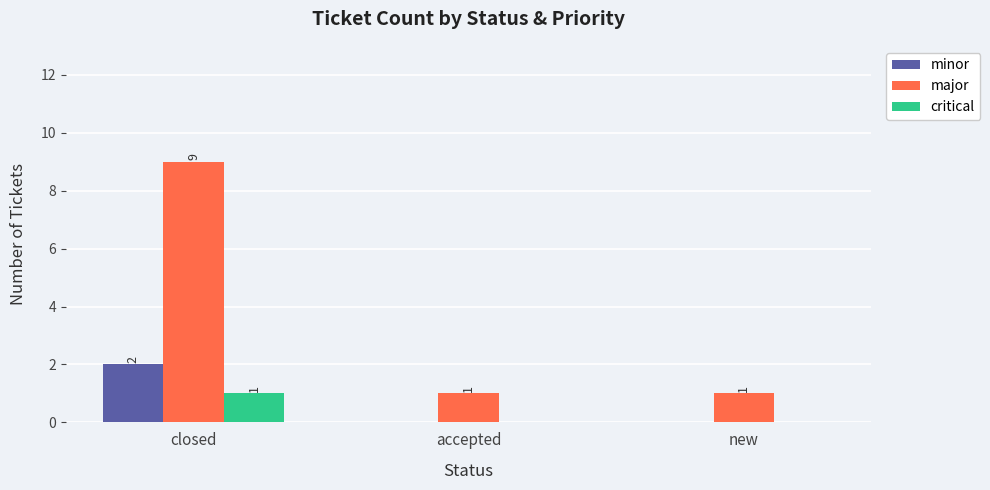

Is it true that critical equals 0 at new?

True